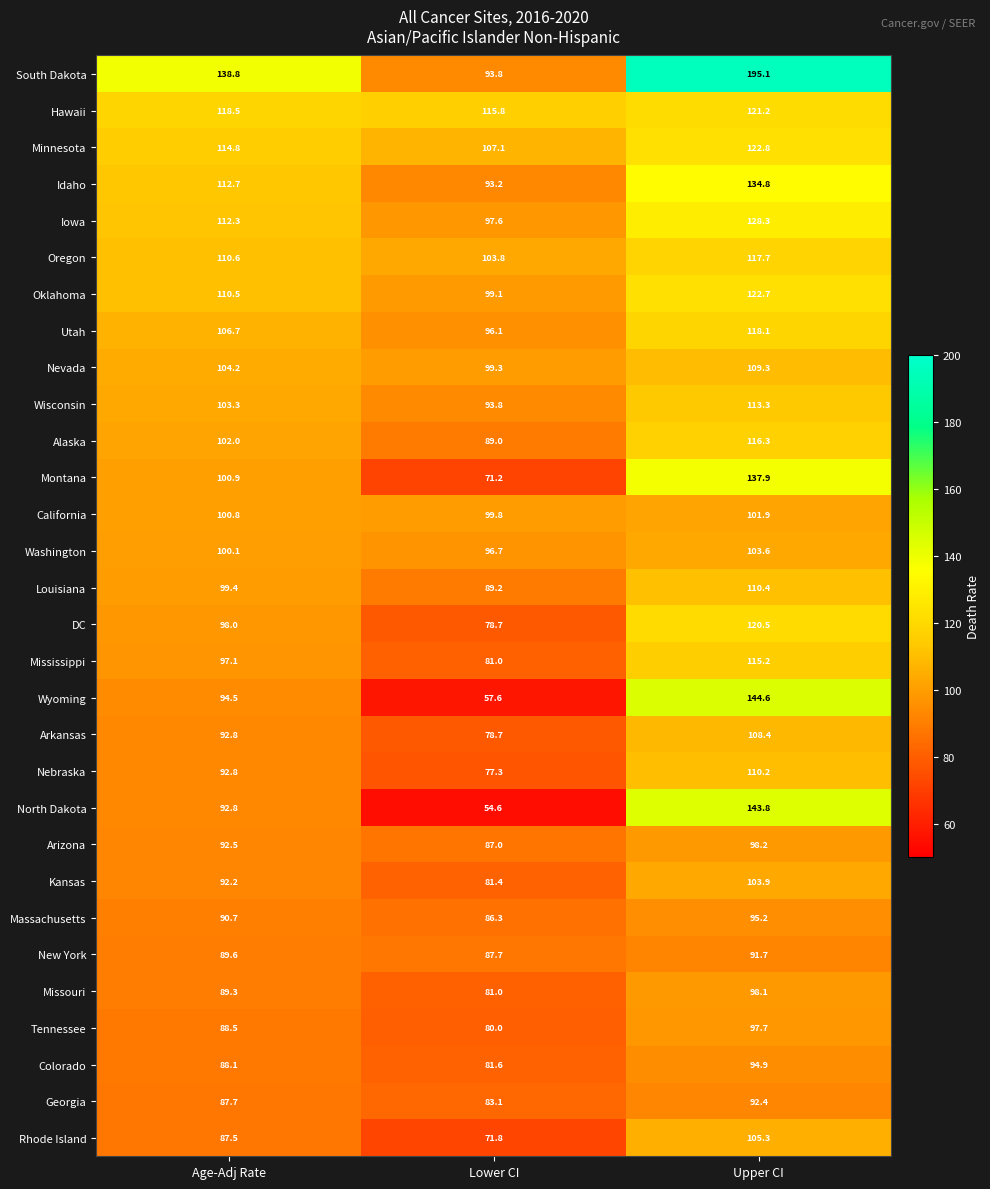

At which label does Rhode Island reach its minimum?

Lower CI